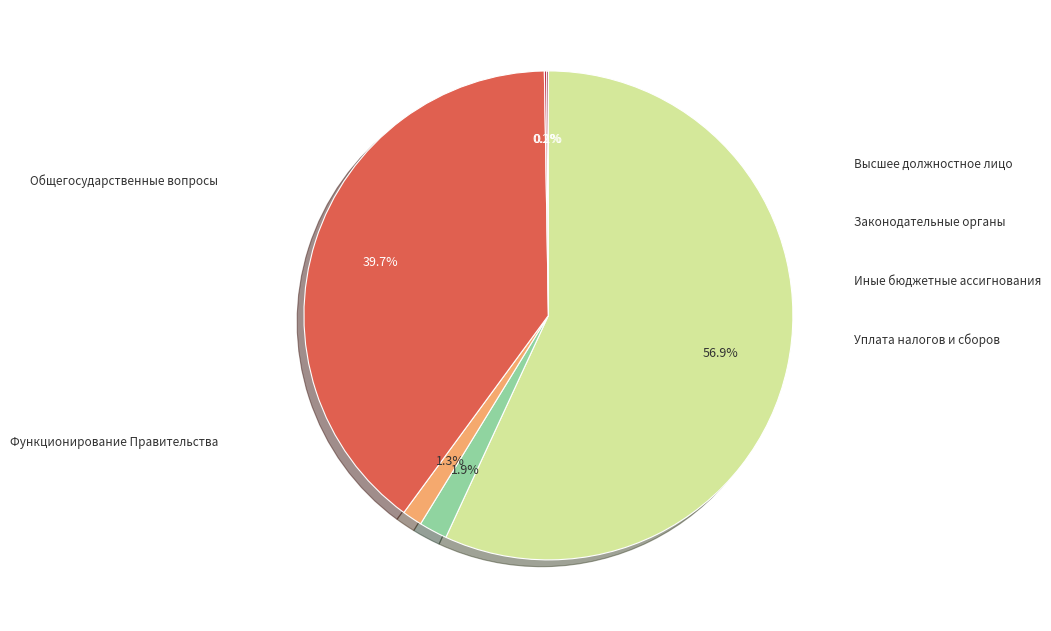

Which category has the smallest portion of the pie?

Уплата налогов и сборов